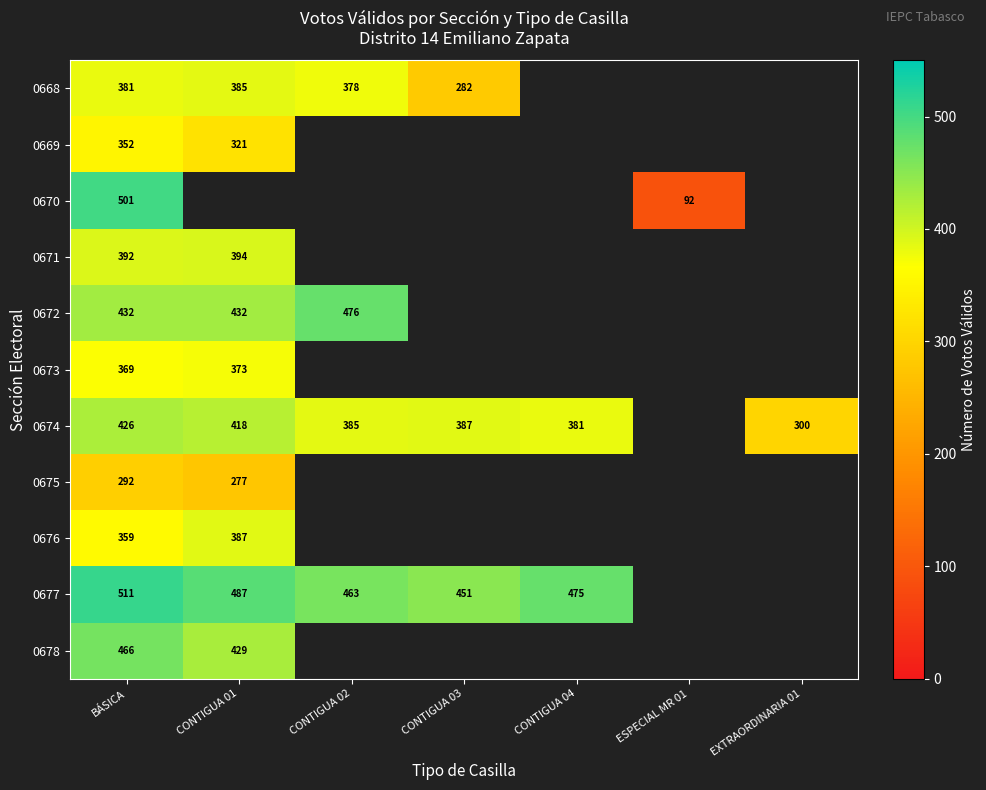

What is the spread (max minus min) of values at BÁSICA?

219